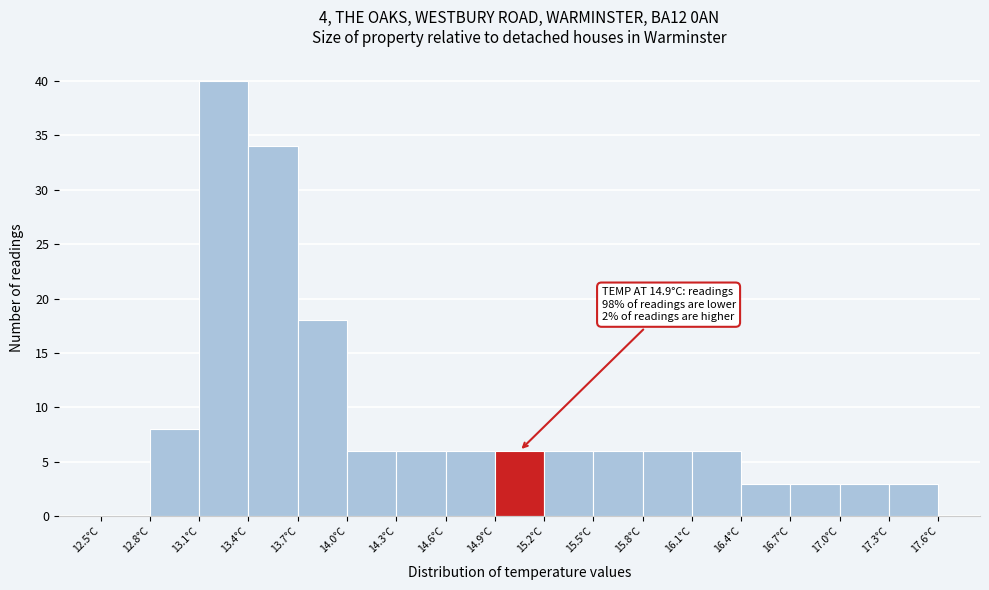

Over which range of the x-axis is the bar tallest?

13.1 to 13.4